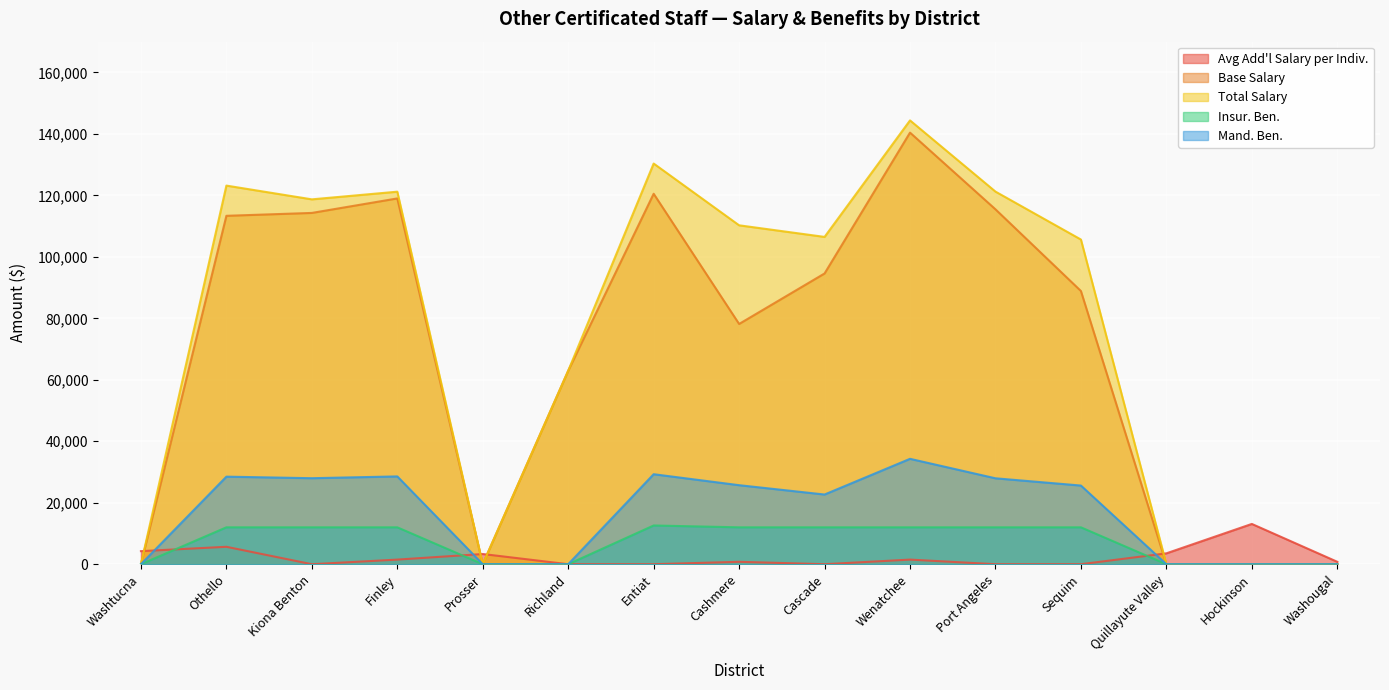

What is the difference between the second highest and second lowest values in the Insur. Ben. series?

12000